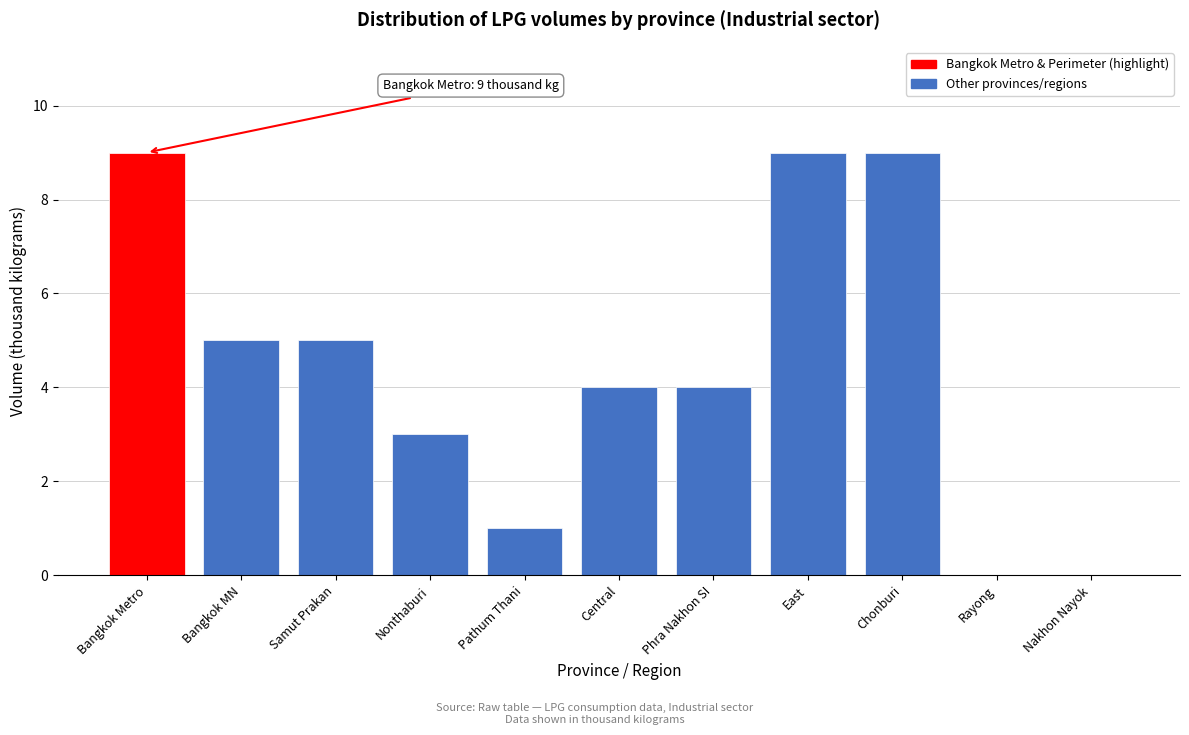

Reading left to right, extract all data points from this chart.

Bangkok Metro=9	Bangkok MN=5	Samut Prakan=5	Nonthaburi=3	Pathum Thani=1	Central=4	Phra Nakhon SI=4	East=9	Chonburi=9	Rayong=0	Nakhon Nayok=0